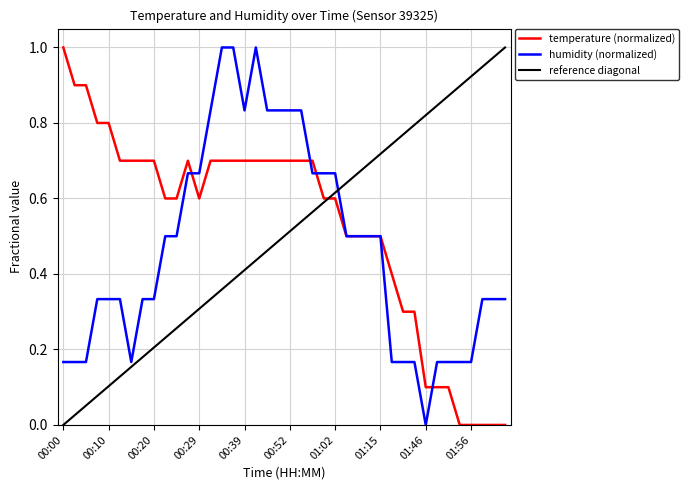

Rank the series by their maximum value, from lowest to highest.

temperature (normalized), humidity (normalized), reference diagonal